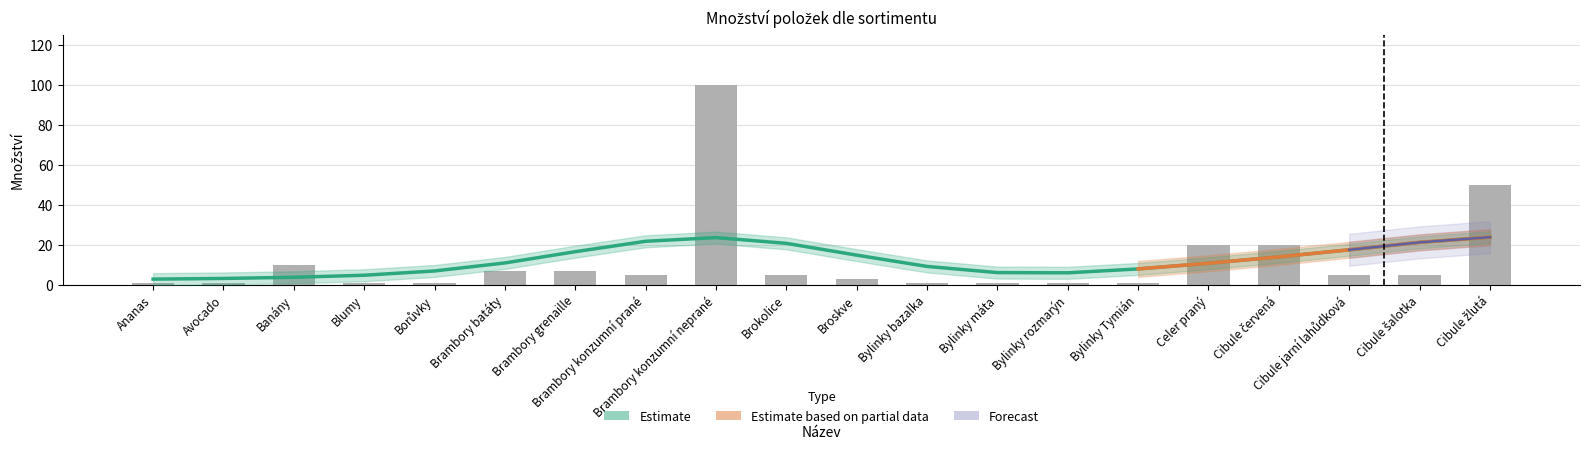

List the labels in order of value, smallest first.

Ananas, Avocado, Blumy, Borůvky, Bylinky bazalka, Bylinky máta, Bylinky rozmarýn, Bylinky Tymián, Broskve, Brambory konzumní prané, Brokolice, Cibule jarní lahůdková, Cibule šalotka, Brambory batáty, Brambory grenaille, Banány, Celer praný, Cibule červená, Cibule žlutá, Brambory konzumní neprané